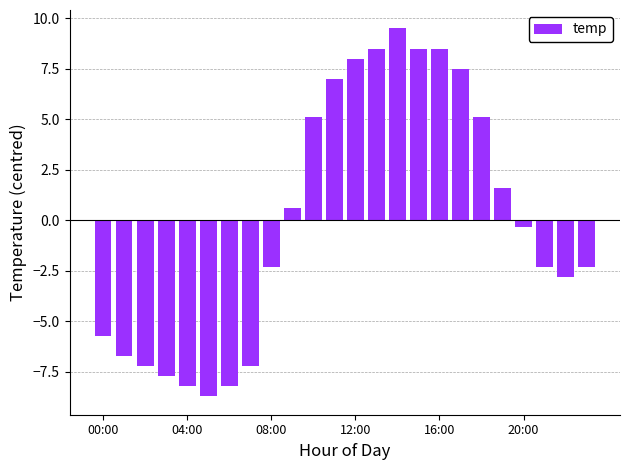

What is the difference between the maximum and second lowest values?

17.7